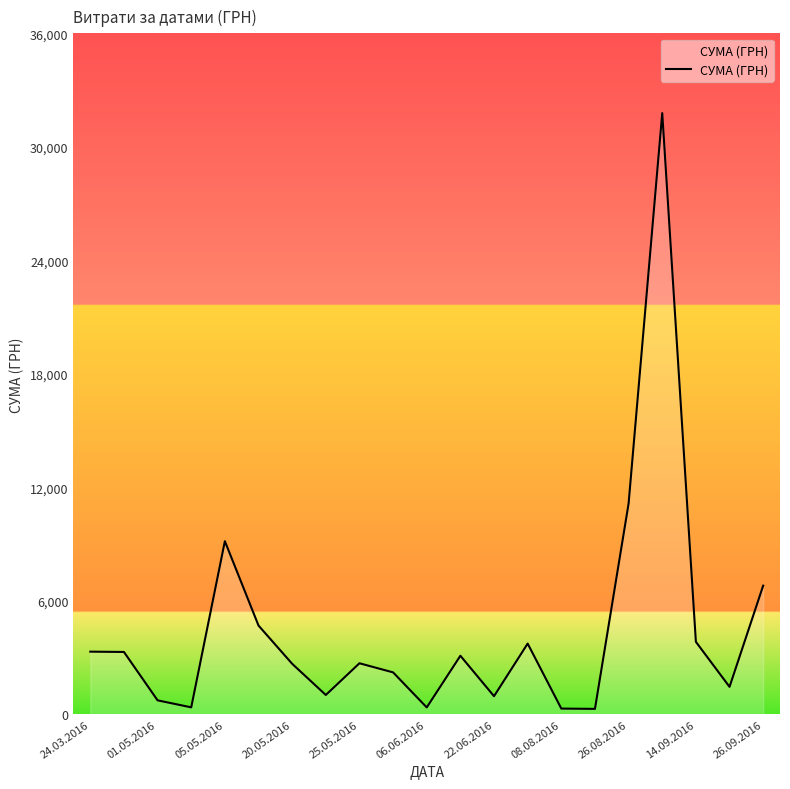

What is the difference between the maximum and minimum values?

31494.1